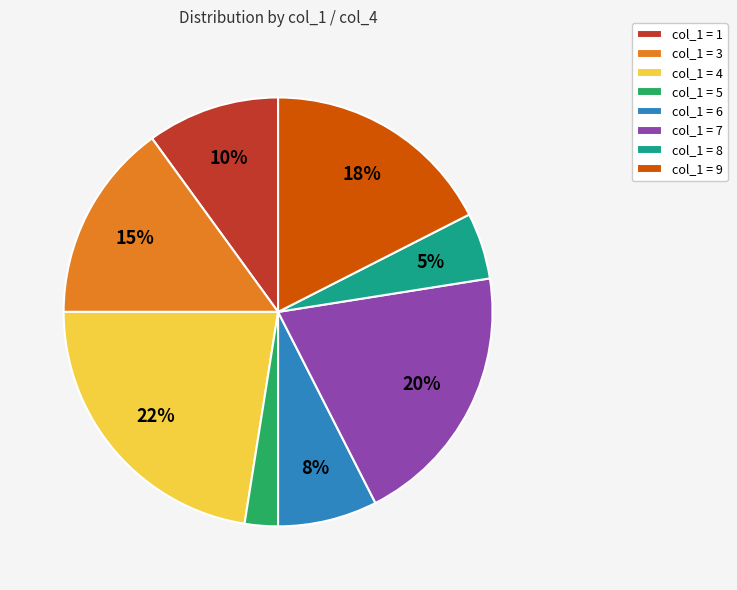

Does any single category account for the majority?

No